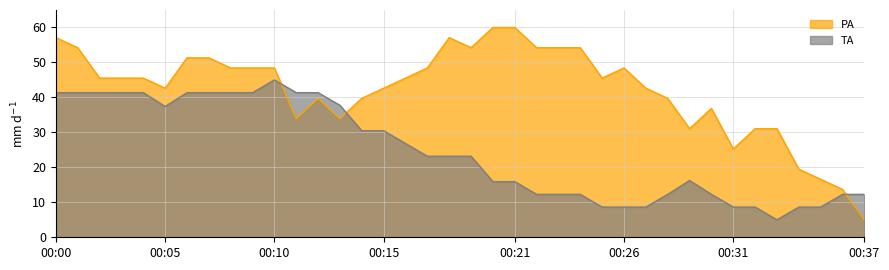

At how many categories does at least one series exceed 6?

38